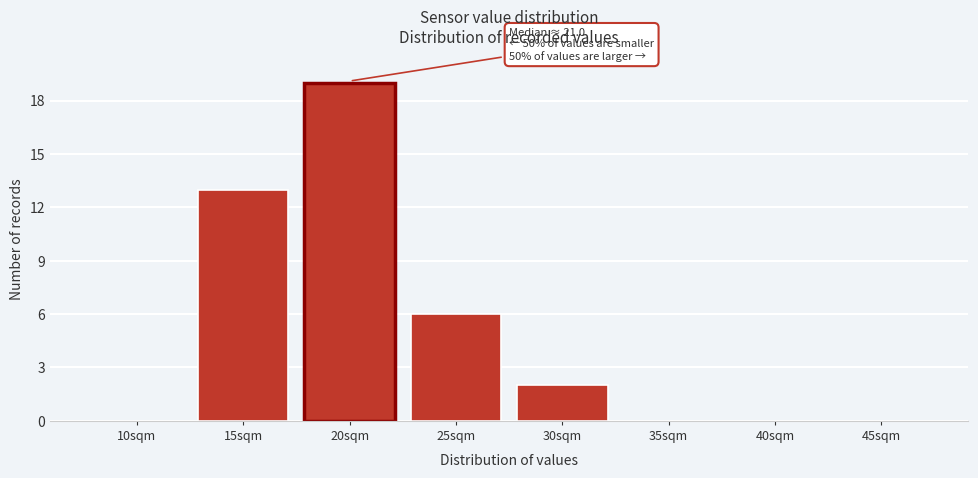

Reading left to right, transcribe all the data shown in this chart.

10sqm=0	15sqm=13	20sqm=19	25sqm=6	30sqm=2	35sqm=0	40sqm=0	45sqm=0